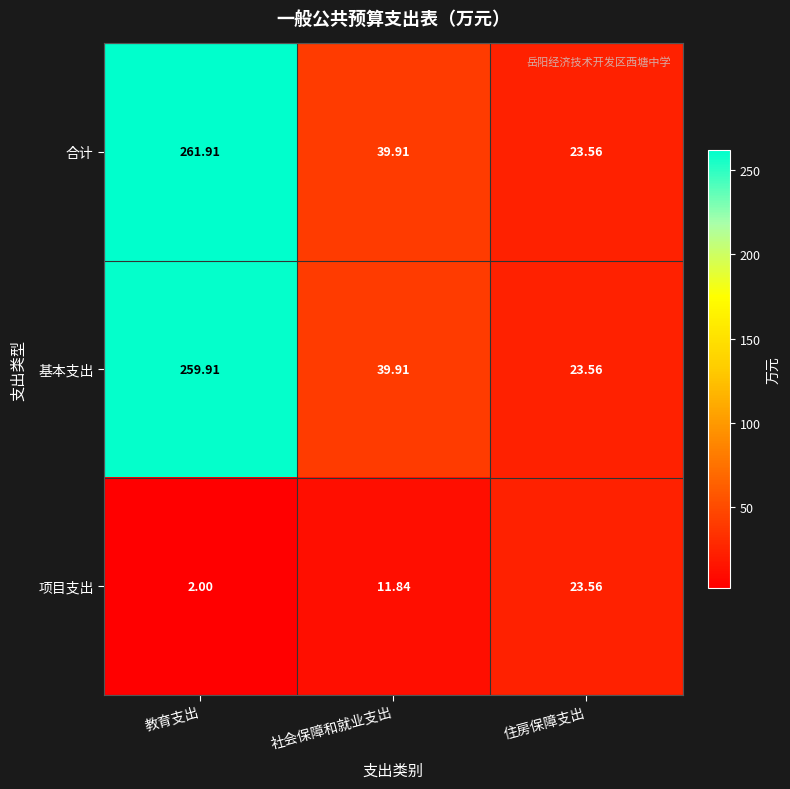

List the labels in order of 合计 value, smallest first.

住房保障支出, 社会保障和就业支出, 教育支出